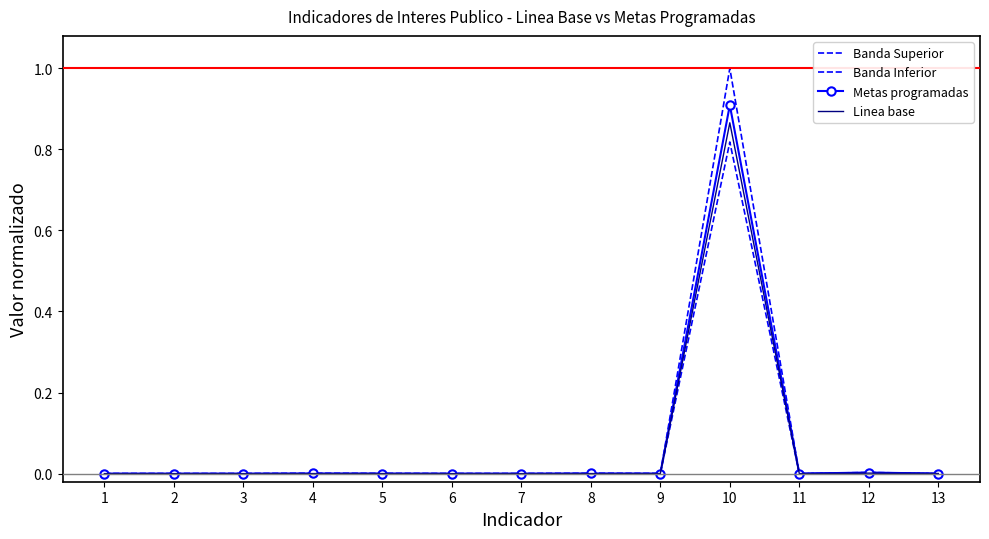

What is the sum of all Banda Superior values?

1.0